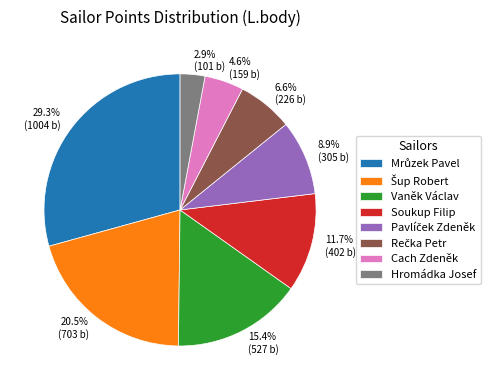

Approximately how many times larger is the value at 15.4% (527 b) compared to 11.7% (402 b)?

1.3